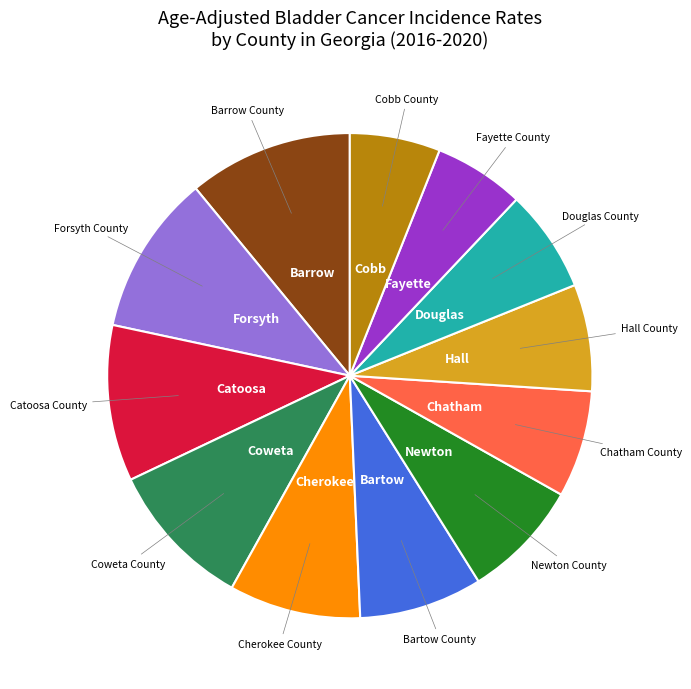

Does any single category account for the majority?

No